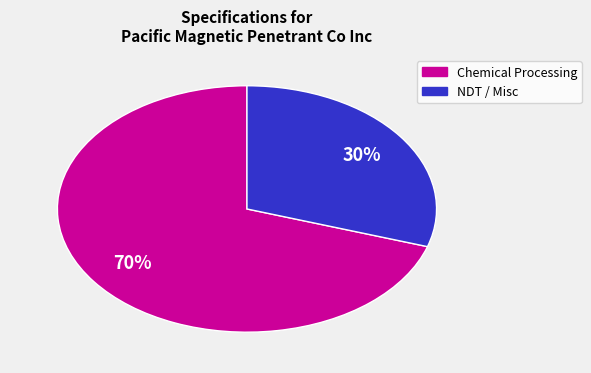

To the nearest percent, what is the difference between the largest and smallest slice percentages?

40%